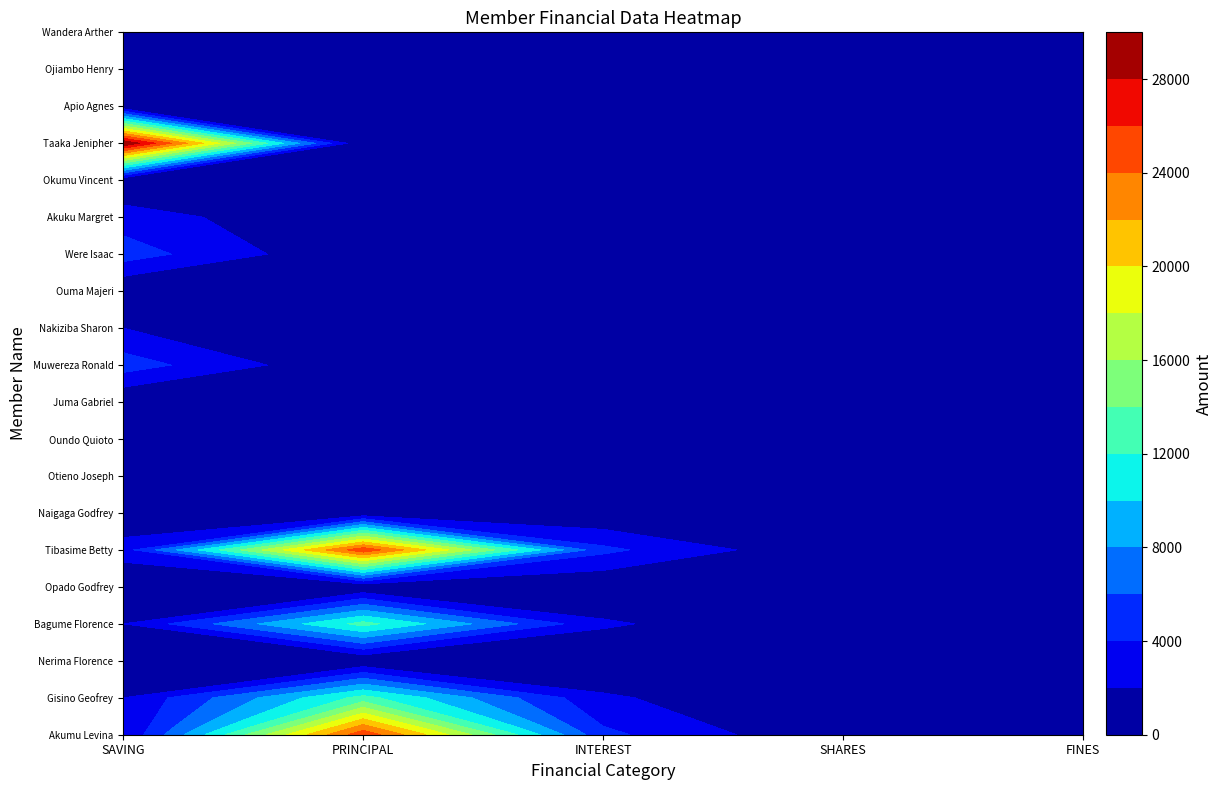

Is the value of Otieno Joseph at INTEREST greater than the value of Akumu Levina at FINES?

No